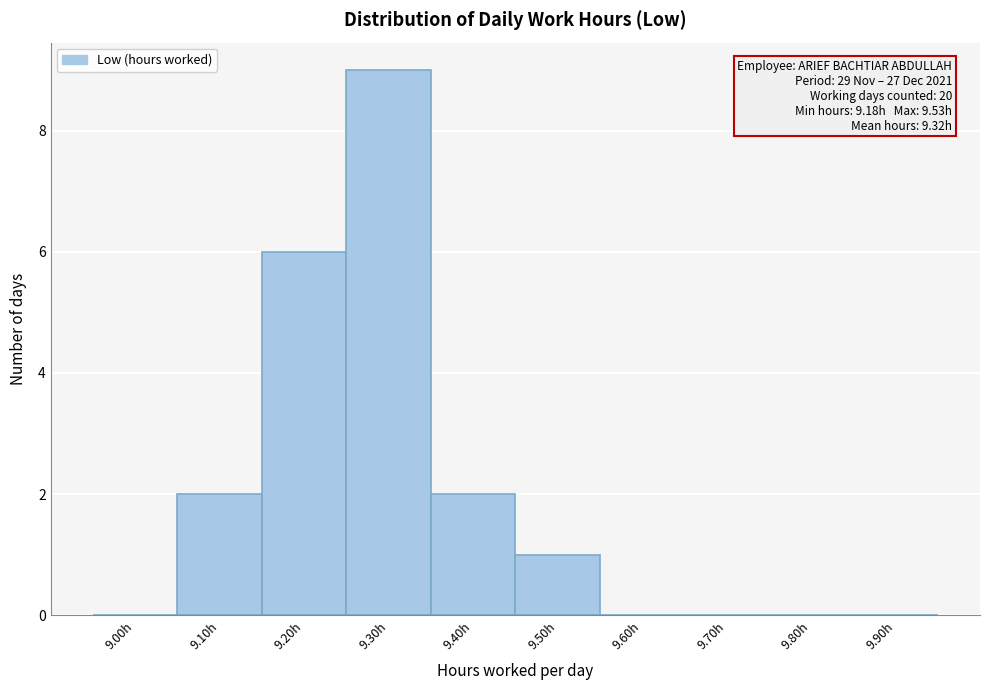

Reading left to right, list all the values displayed in this chart.

9.00h=0	9.10h=2	9.20h=6	9.30h=9	9.40h=2	9.50h=1	9.60h=0	9.70h=0	9.80h=0	9.90h=0